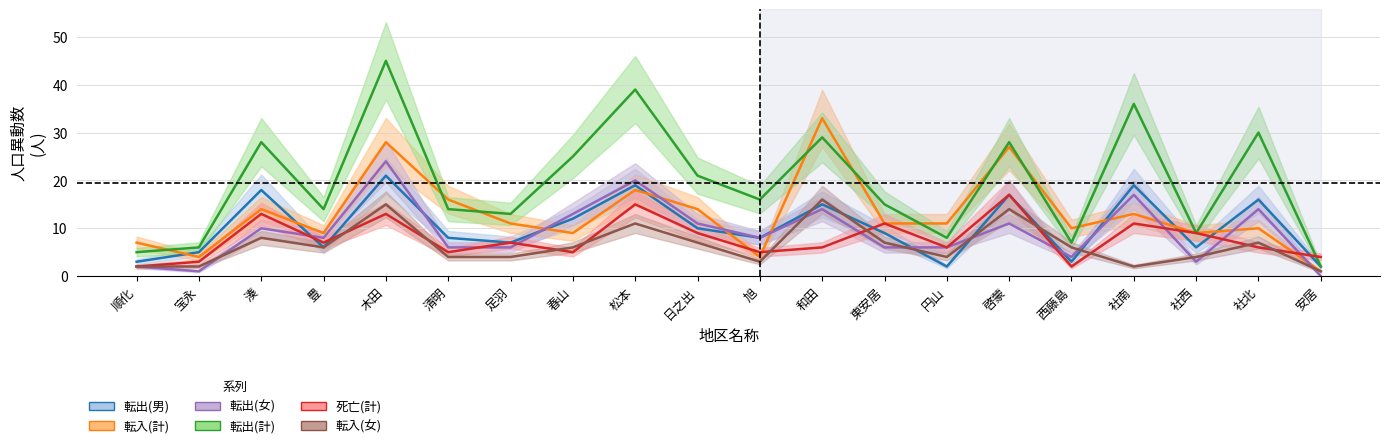

What is the difference between the 転出(男) values at 日之出 and 円山?

8